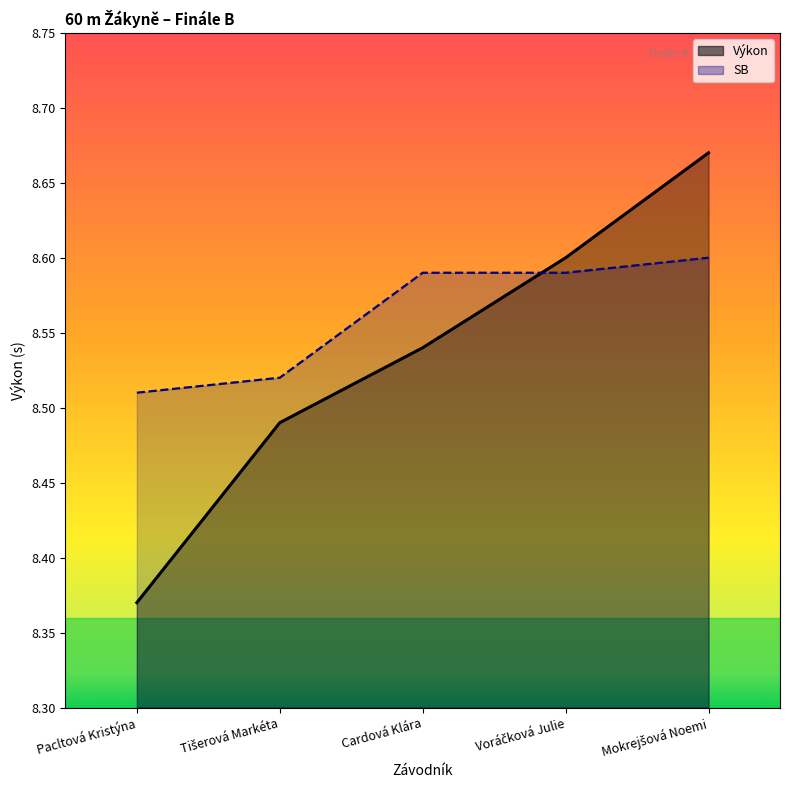

What is the total value across all series at Mokrejšová Noemi?

17.3